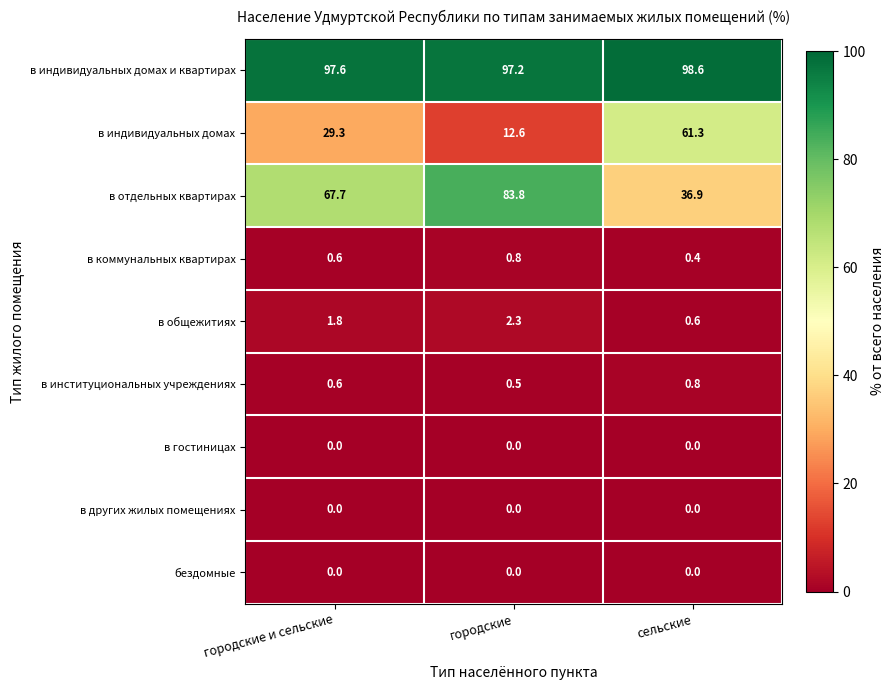

What is the sum of the в отдельных квартирах values at городские и сельские and городские?

151.5